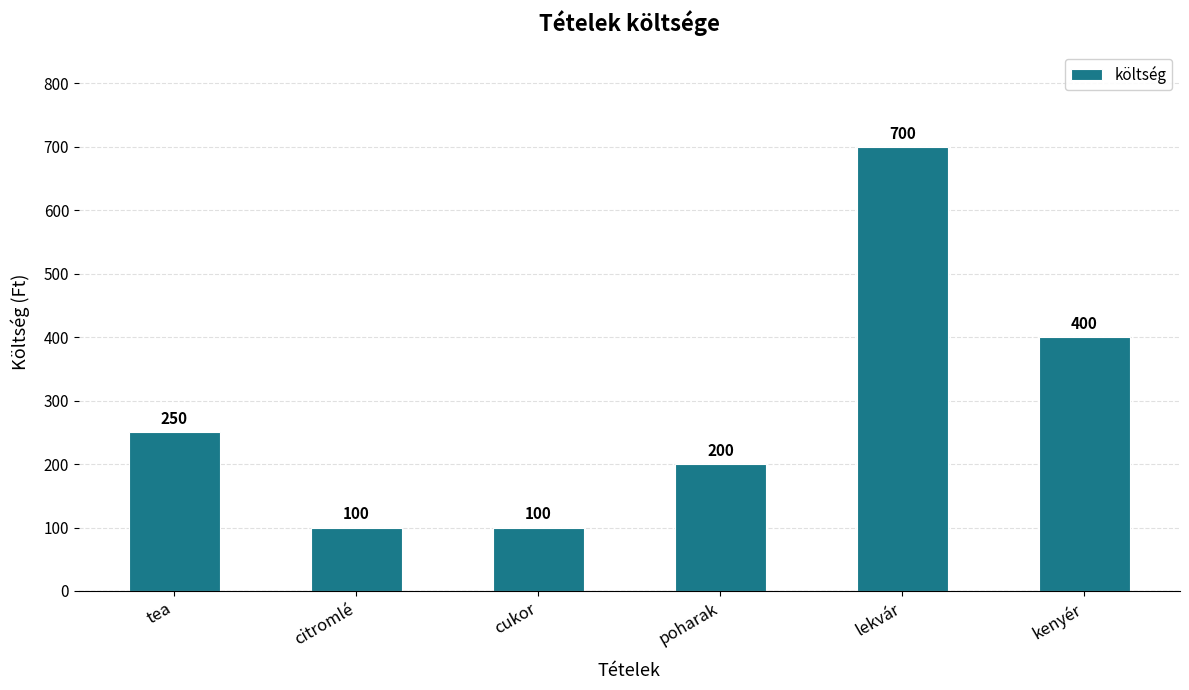

What is the ratio of the value at cukor to the value at citromlé?

1.0